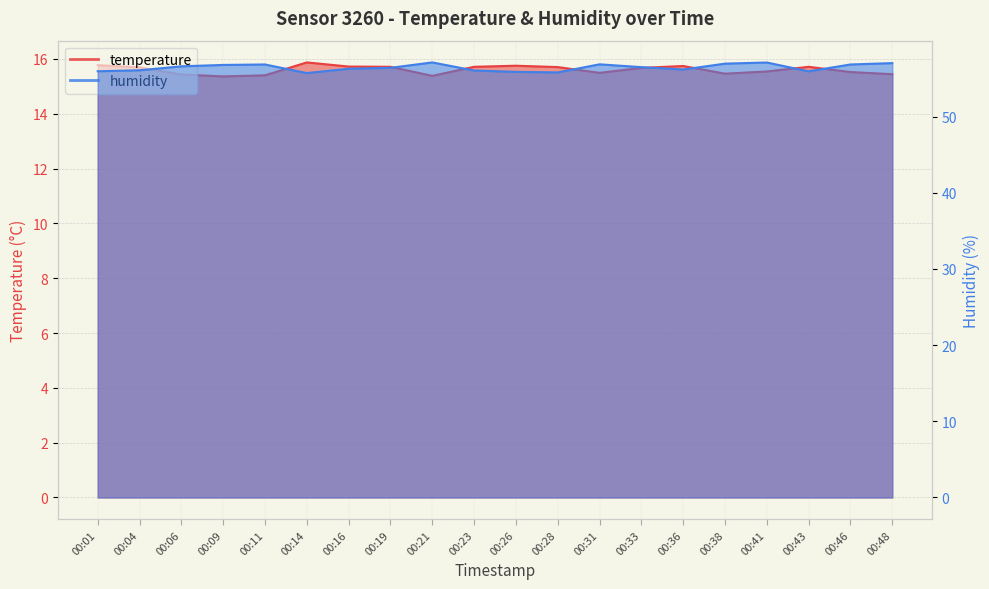

Count the temperature values in the range 15 to 16.

20